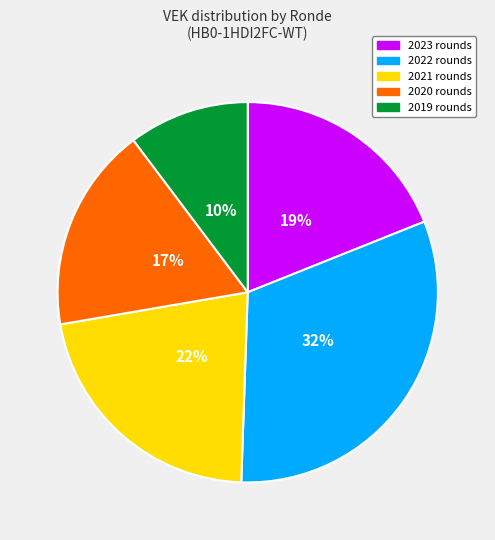

To the nearest percent, what is the average slice percentage?

20%